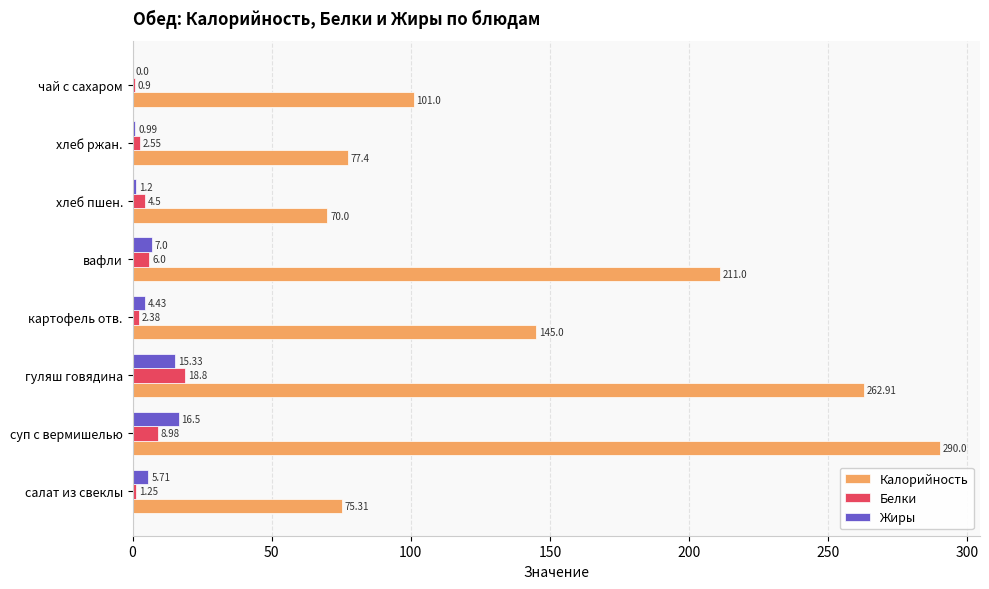

How many values in the Белки series exceed 4?

4